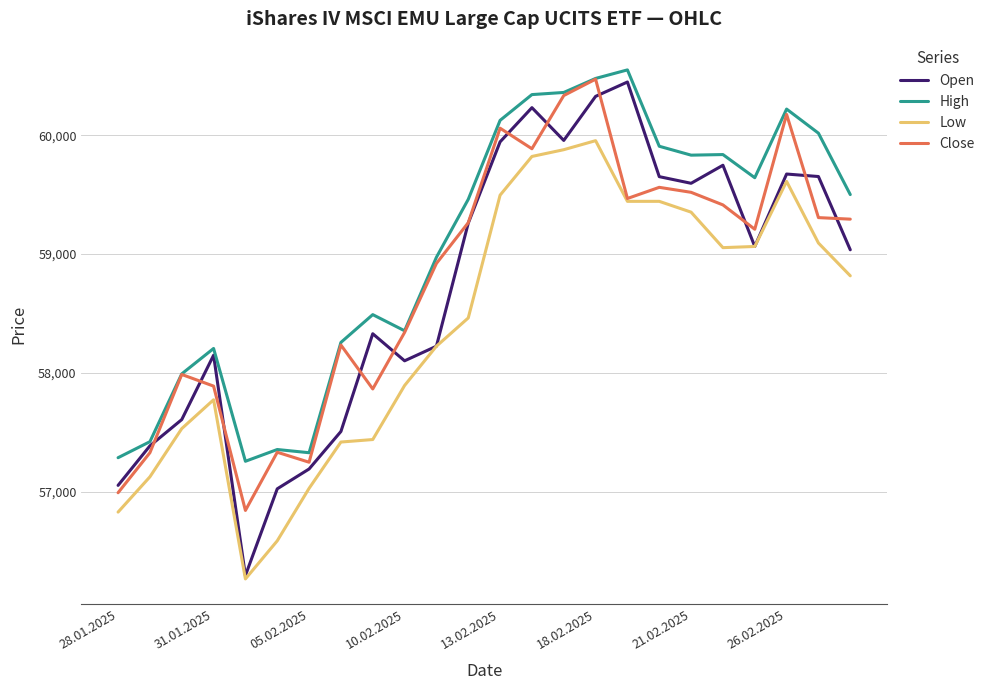

Which series has the largest total across all categories?

High